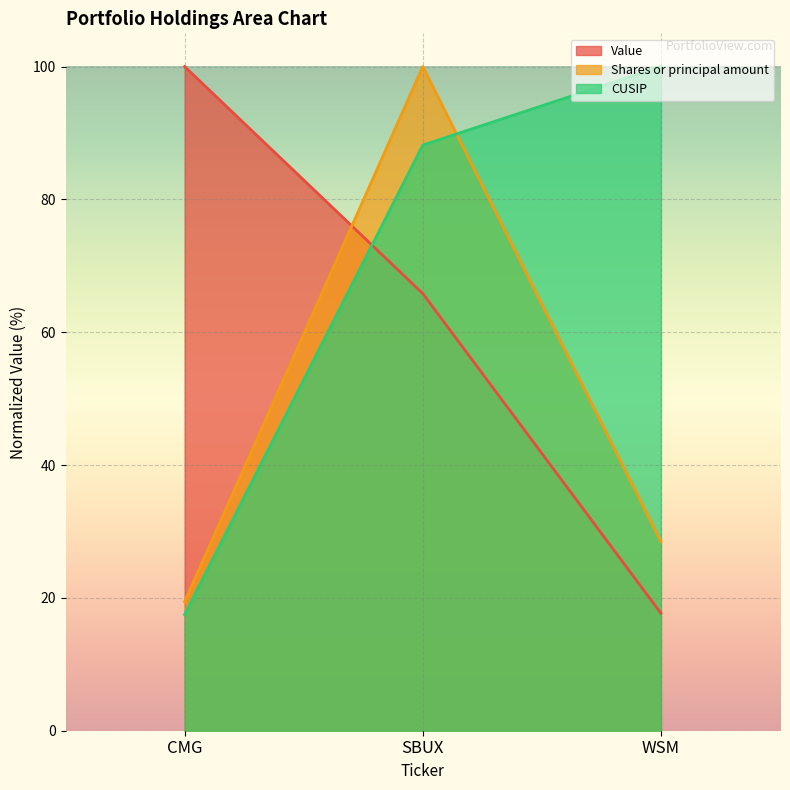

What is the sum of all CUSIP values?

205.7